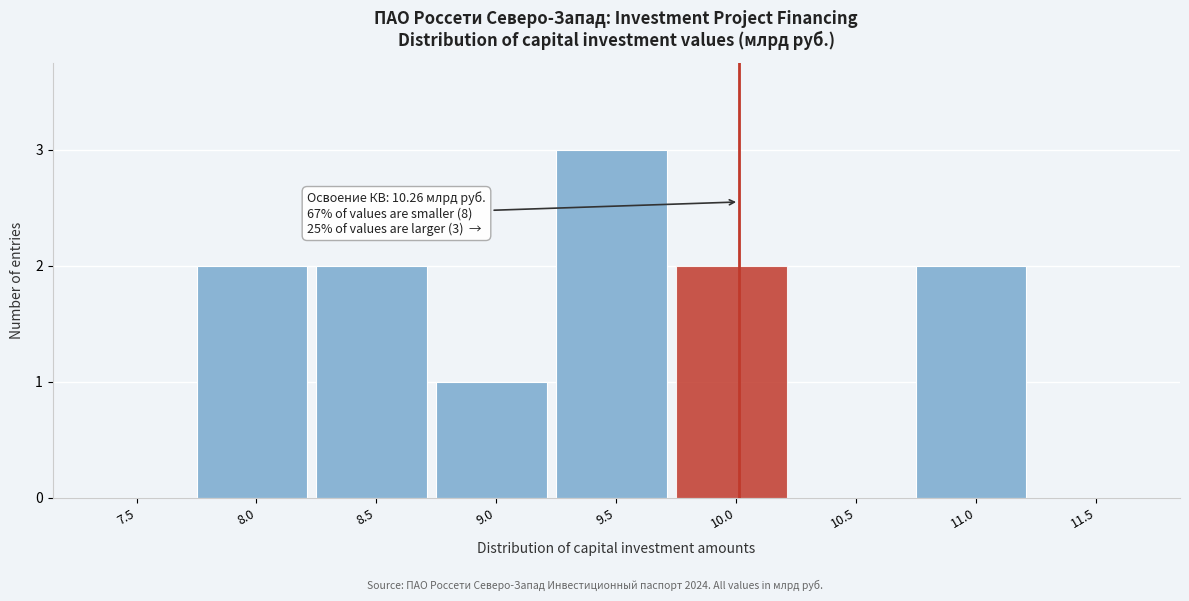

Reading left to right, list all the values displayed in this chart.

7.5=0	8.0=2	8.5=2	9.0=1	9.5=3	10.0=2	10.5=0	11.0=2	11.5=0